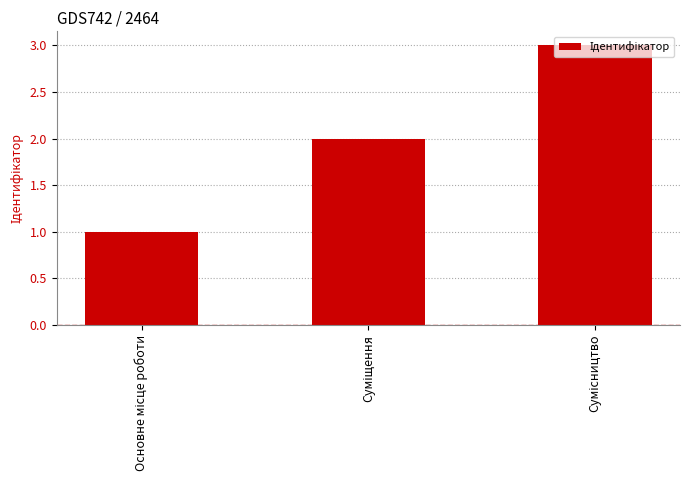

What is the average value?

2